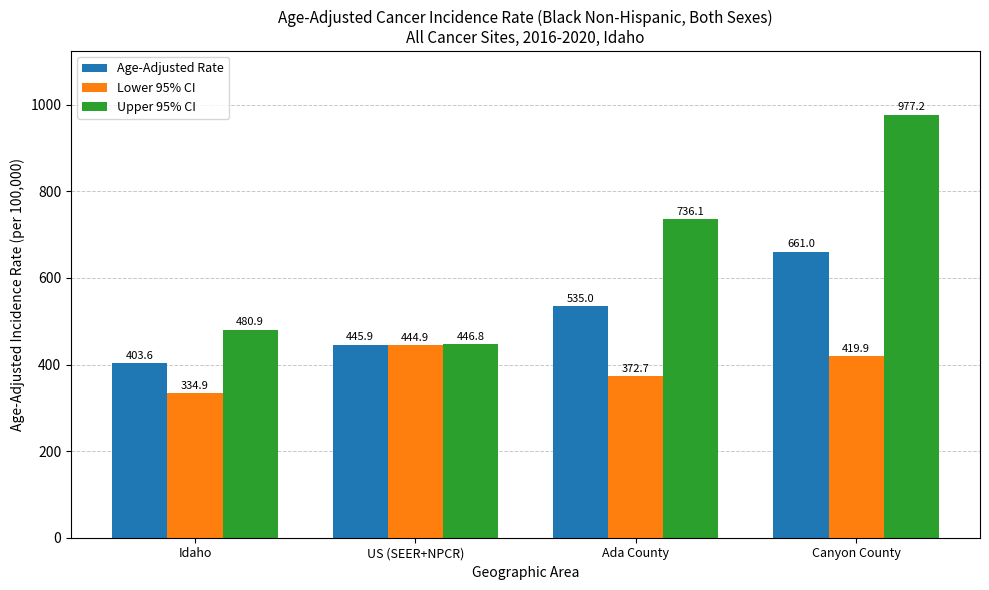

The value of Age-Adjusted Rate at US (SEER+NPCR) is 445.9. True or false?

True